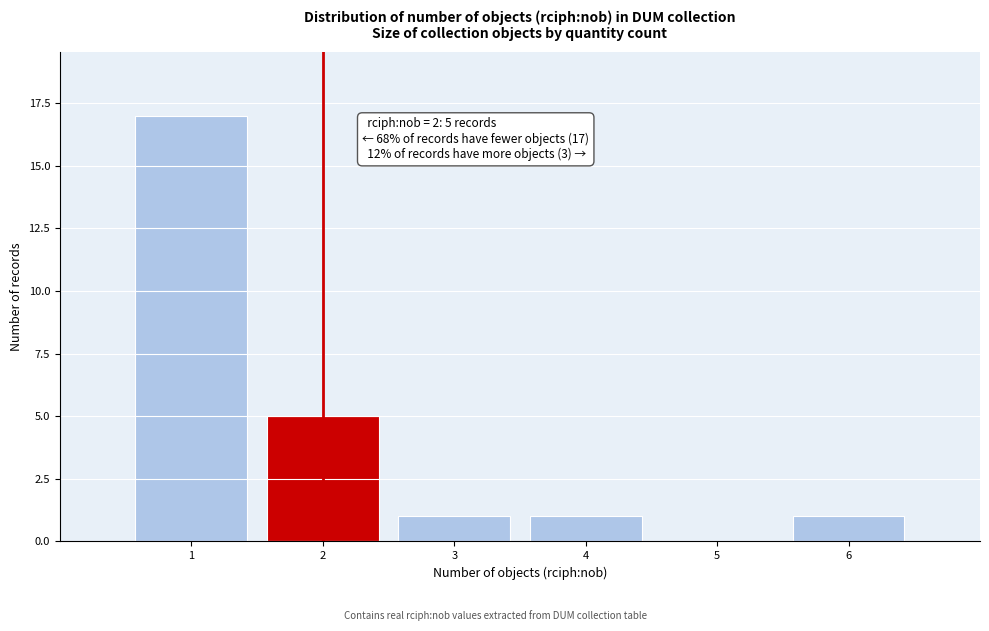

Over which range of the x-axis is the bar tallest?

0.5 to 1.5